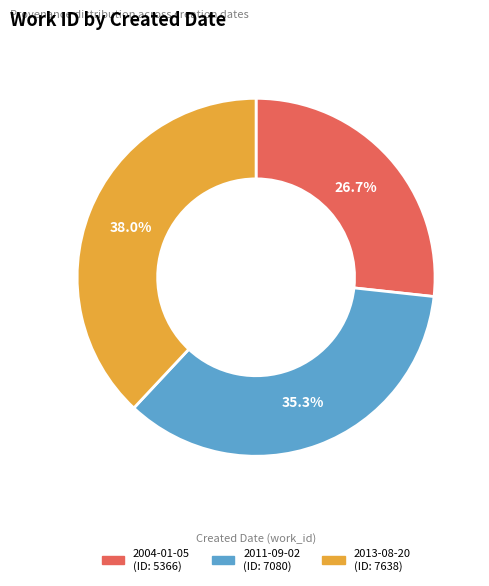

To the nearest percent, what is the average slice percentage?

33%